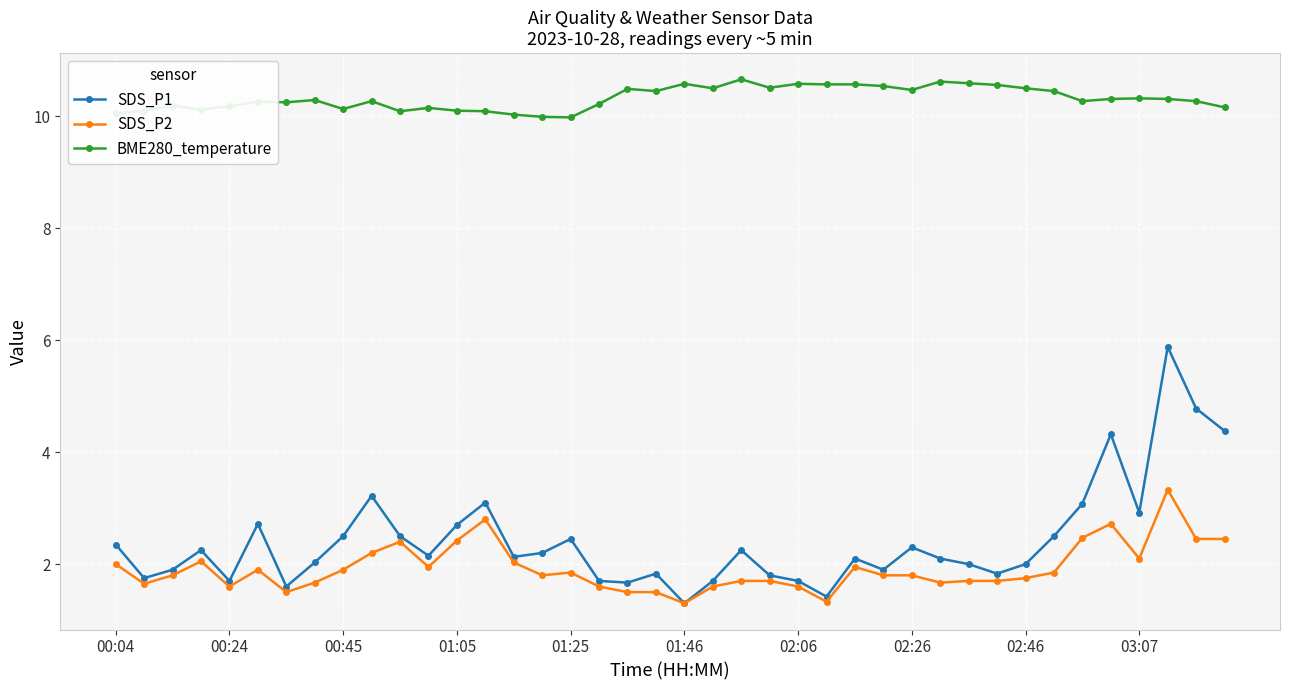

True or false: BME280_temperature has more than 2 interior local peaks.

True